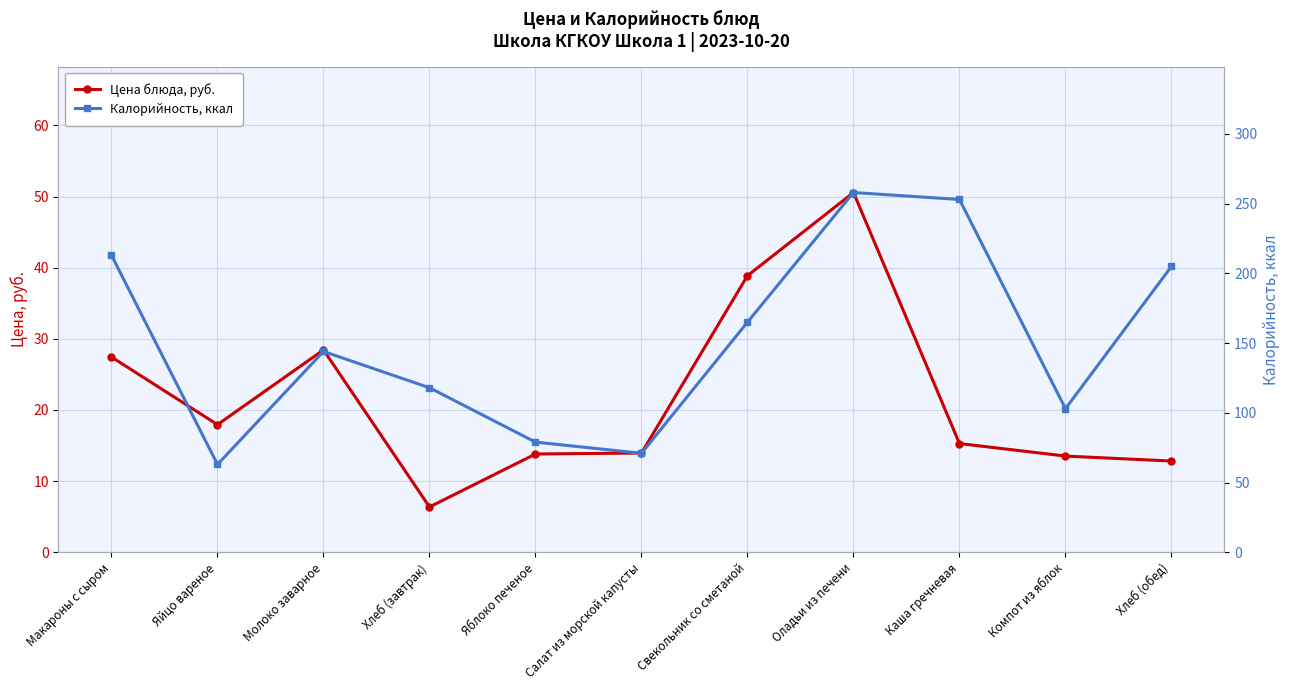

Where is the first local minimum for Калорийность, ккал?

Яйцо вареное